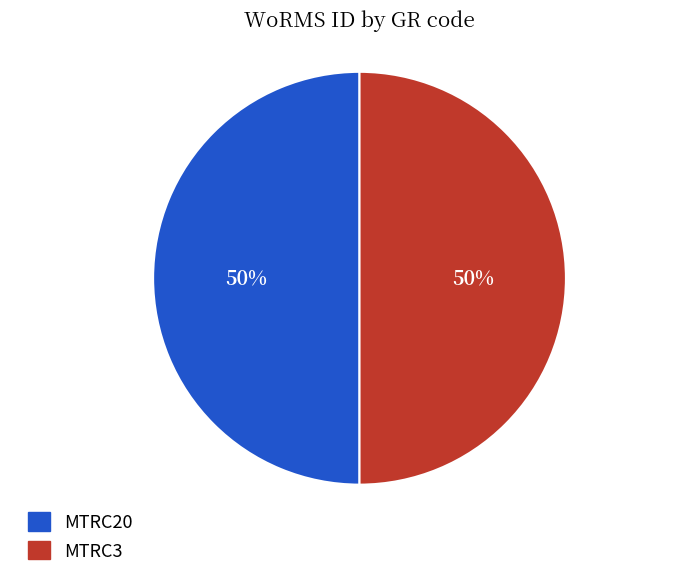

Is it true that MTRC3 is 50% of the pie?

True